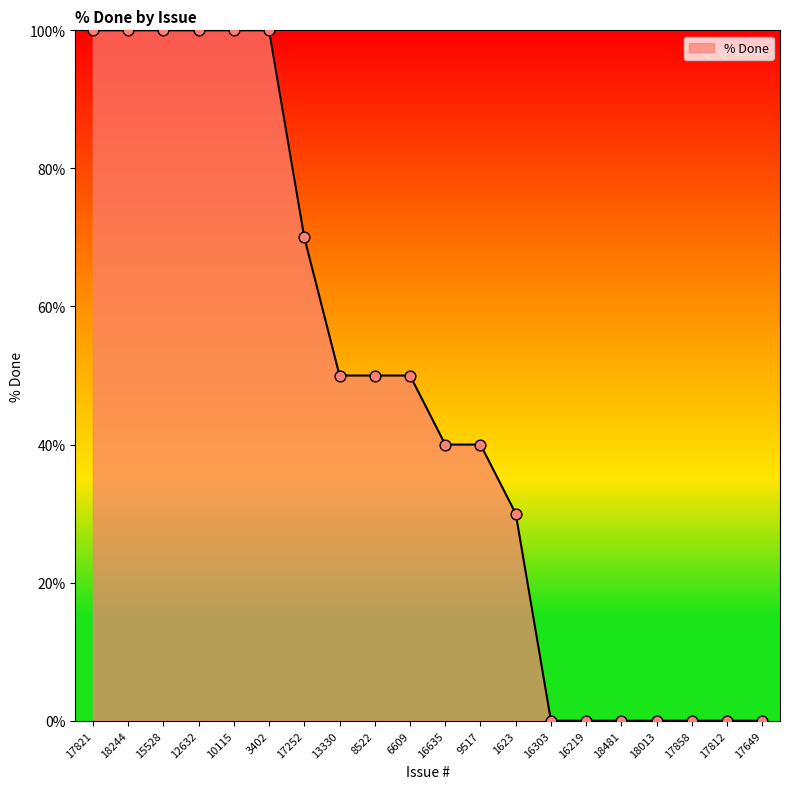

Approximately how many times larger is the value at 1623 compared to 9517?

0.8